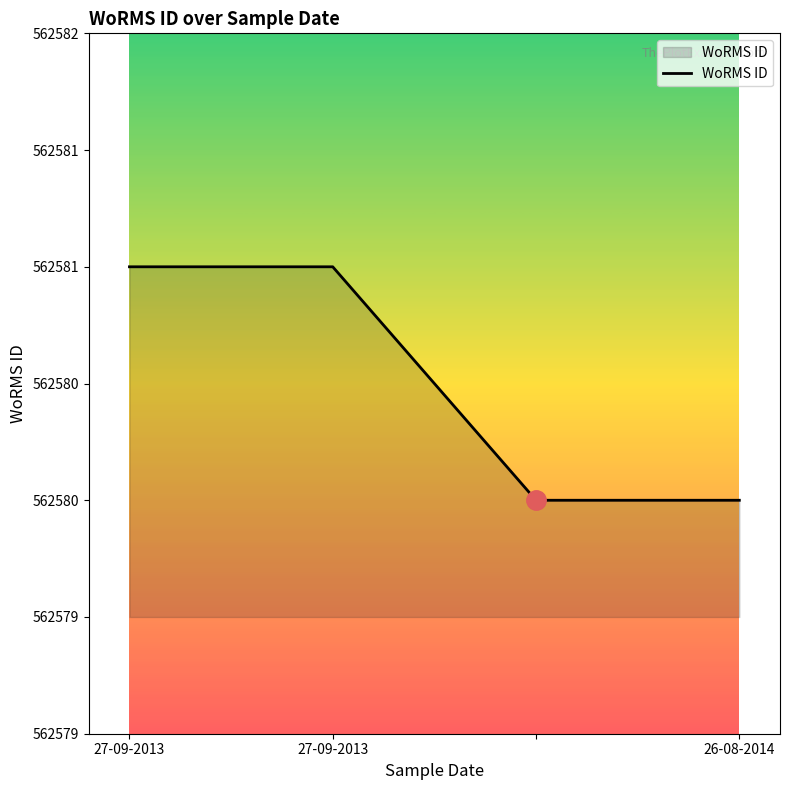

Does the chart have visible grid lines?

No